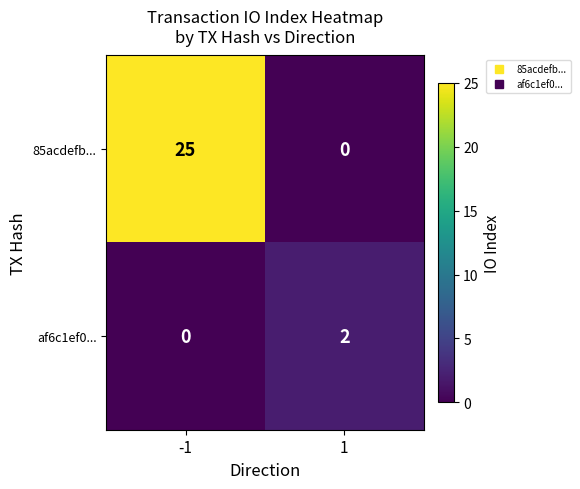

The value of af6c1ef0... at -1 is 1. True or false?

False